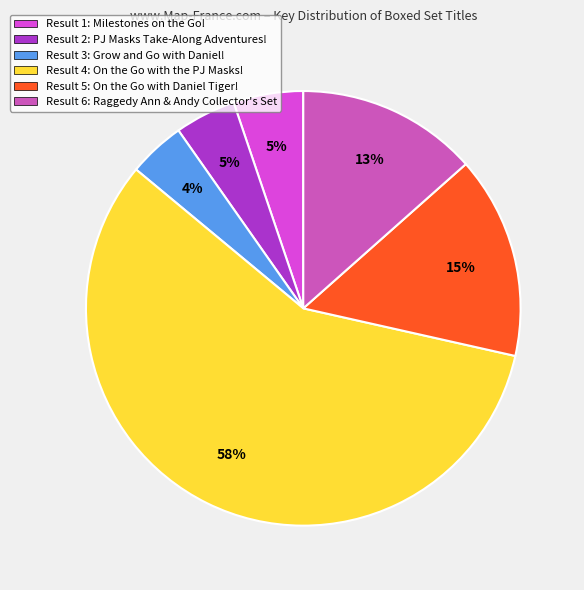

What percentage is the Result 5: On the Go with Daniel Tiger! slice, to the nearest percent?

15%